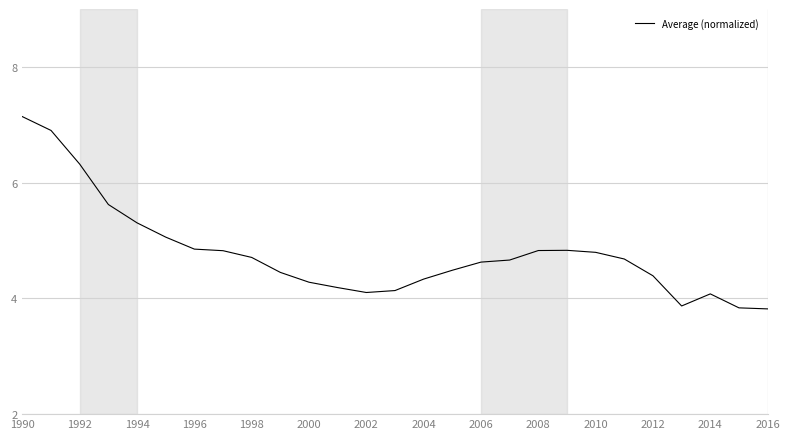

What is the difference between the maximum and minimum values?

3.3